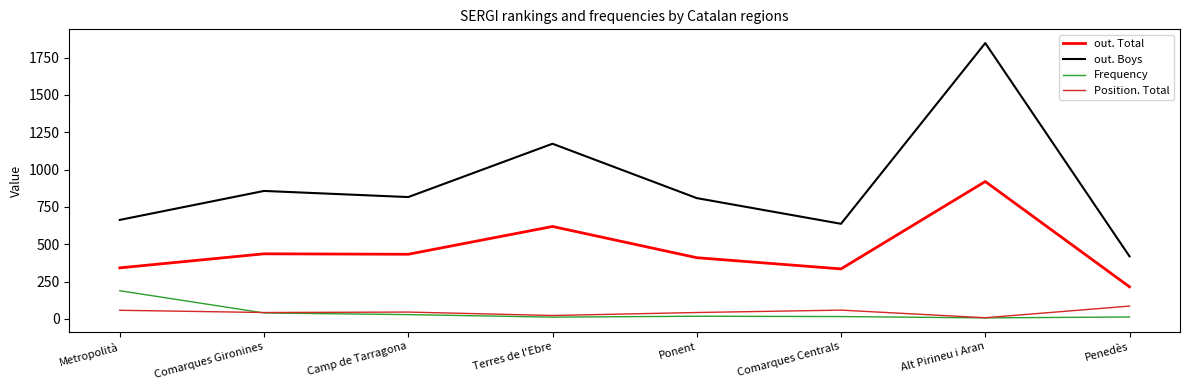

The value of out. Total at Ponent is 410. True or false?

True